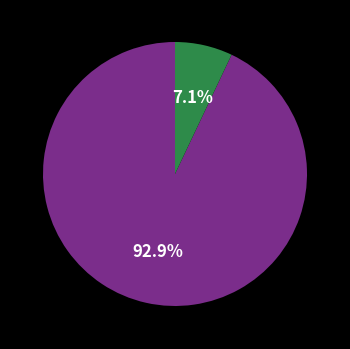

Is there a majority slice in this chart?

Yes